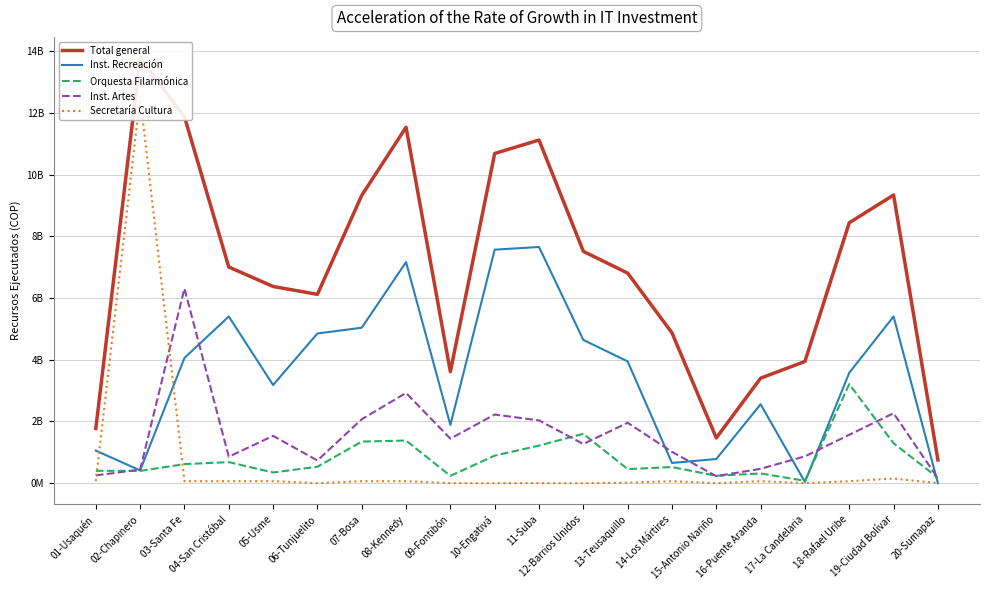

What is the difference between the highest and lowest values at 14-Los Mártires?

4808587017